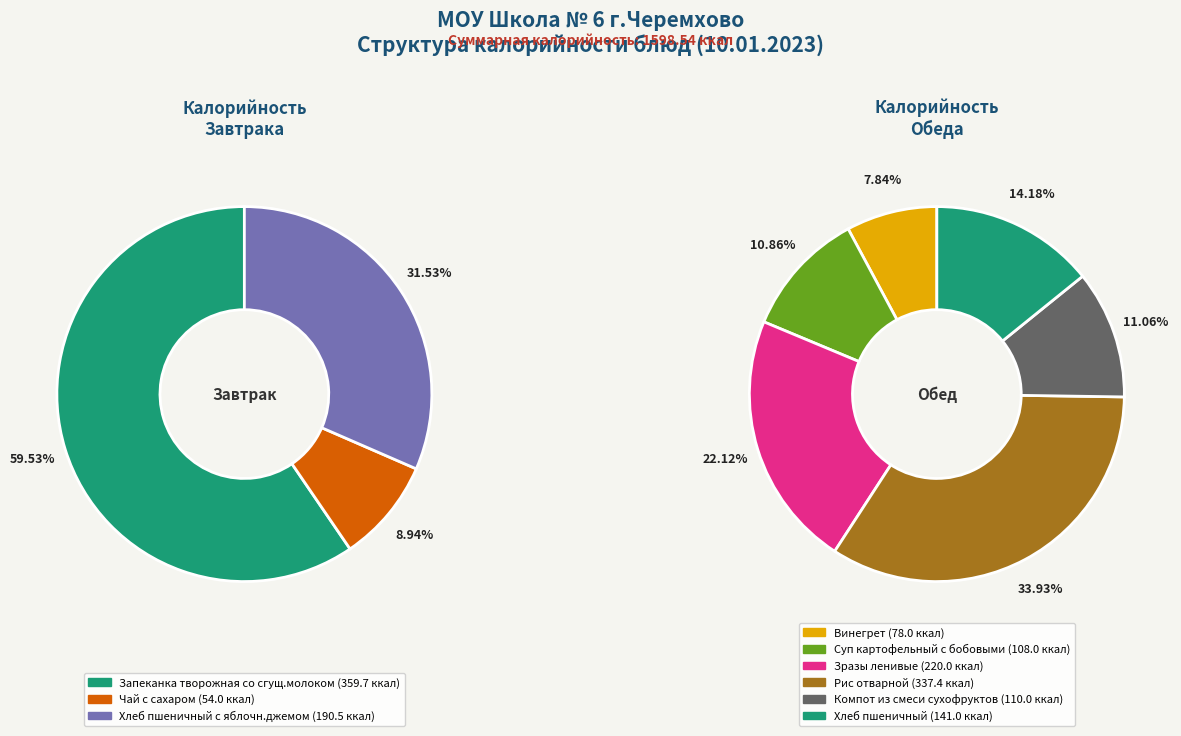

What is the change in value from Чай с сахаром to Суп картофельный с бобовыми?

+54.0